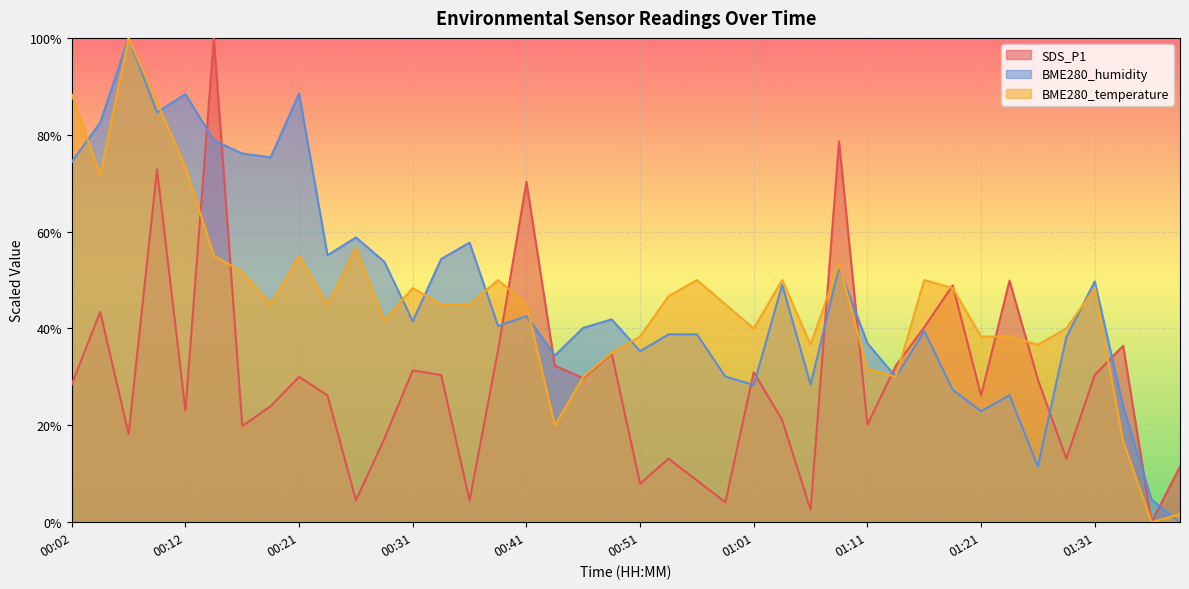

Which category has the lowest value in the BME280_humidity series?

01:38